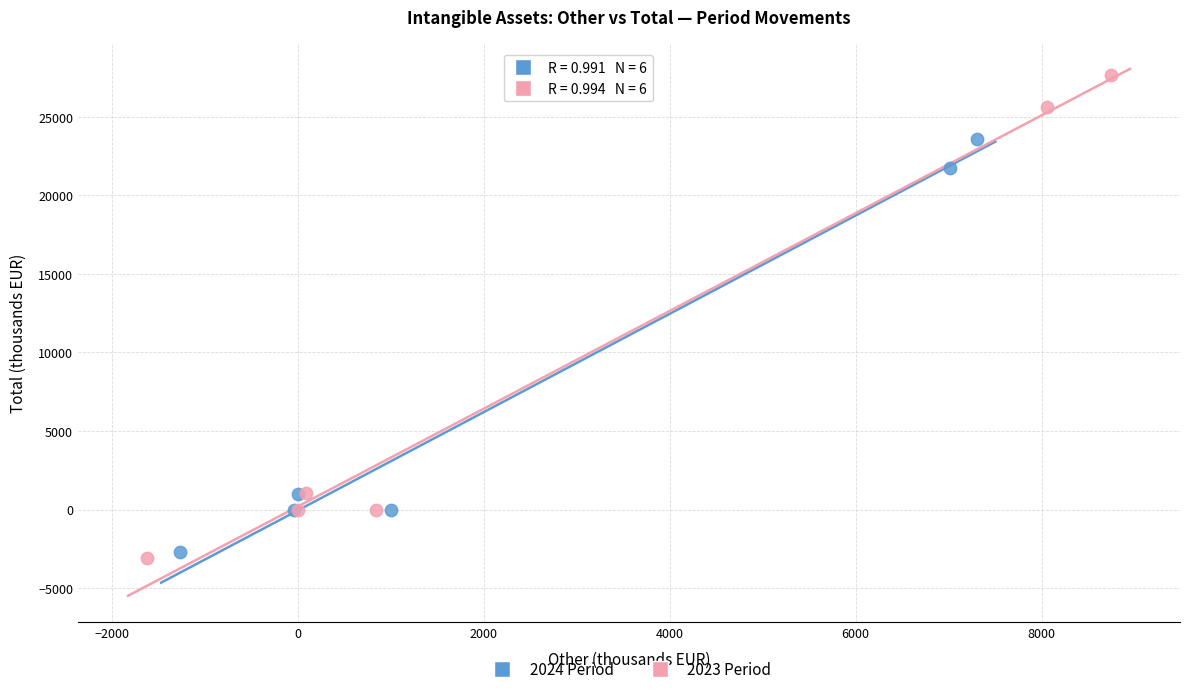

Which series contains the highest Y value?

2023 Period